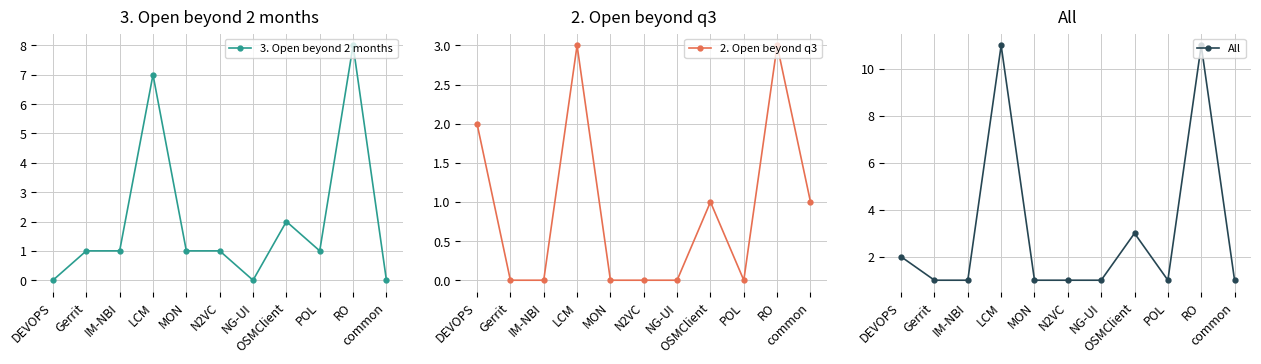

Reading left to right, transcribe all the data shown in this chart.

3. Open beyond 2 months: DEVOPS=0	Gerrit=1	IM-NBI=1	LCM=7	MON=1	N2VC=1	NG-UI=0	OSMClient=2	POL=1	RO=8	common=0
2. Open beyond q3: DEVOPS=2	Gerrit=0	IM-NBI=0	LCM=3	MON=0	N2VC=0	NG-UI=0	OSMClient=1	POL=0	RO=3	common=1
All: DEVOPS=2	Gerrit=1	IM-NBI=1	LCM=11	MON=1	N2VC=1	NG-UI=1	OSMClient=3	POL=1	RO=11	common=1